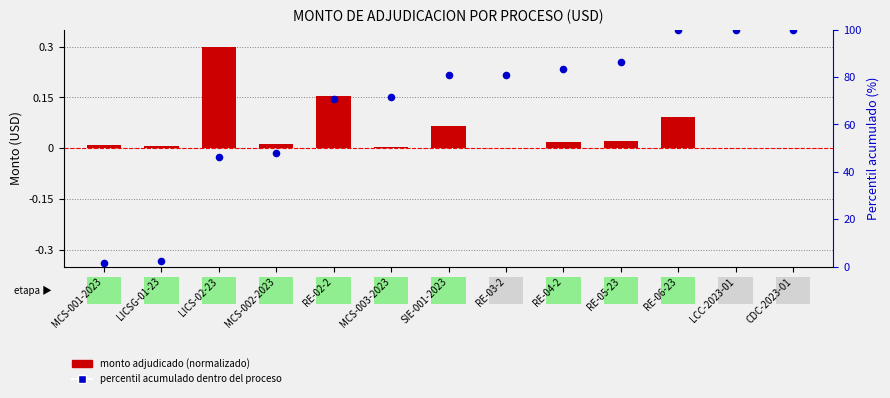

What are all the series names shown in the legend?

monto adjudicado (normalizado), percentil acumulado dentro del proceso